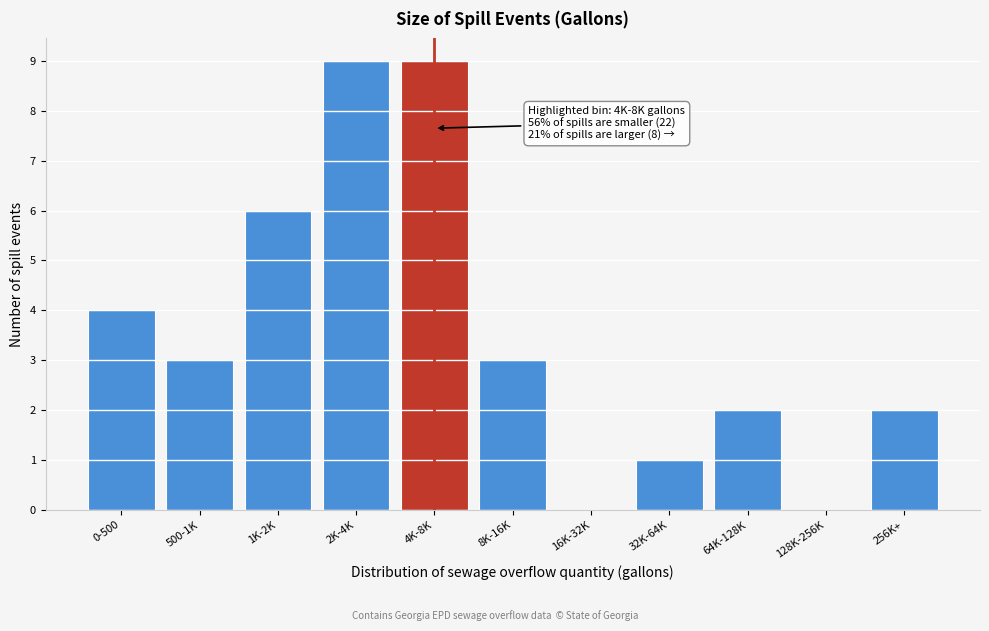

Reading right to left, what are all the values shown in this chart?

256K+=2	128K-256K=0	64K-128K=2	32K-64K=1	16K-32K=0	8K-16K=3	4K-8K=9	2K-4K=9	1K-2K=6	500-1K=3	0-500=4